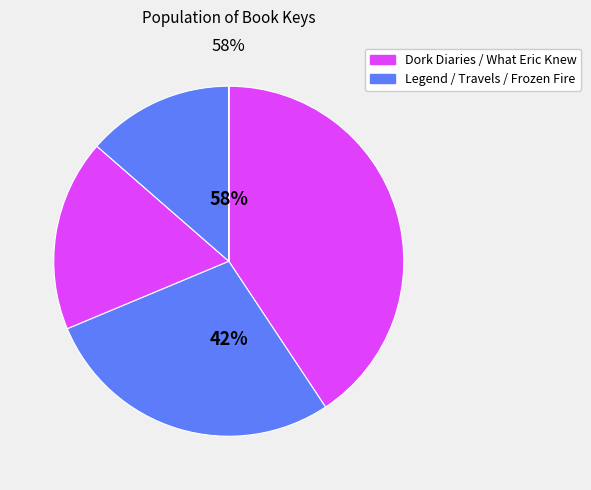

What percentage do Dork Diaries 1 and Legend of Thunderfoot together represent?

45.7%